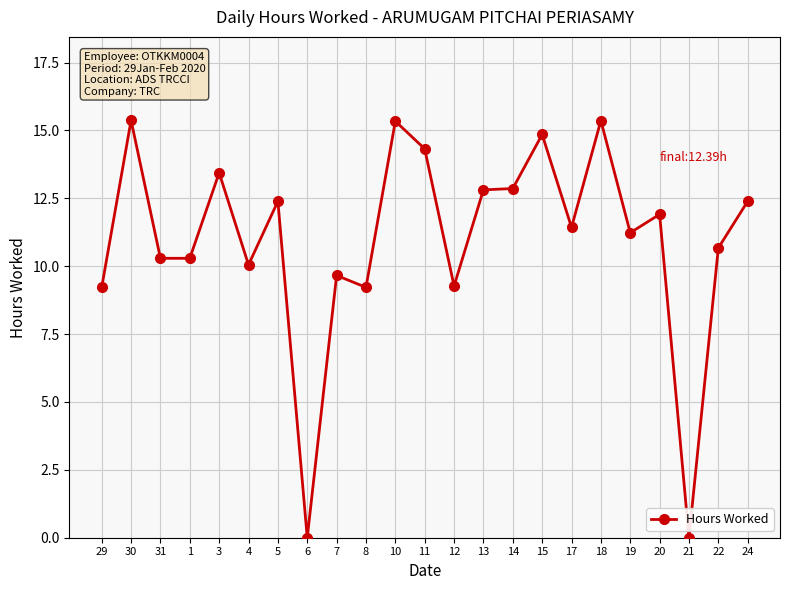

What is the change in value from 5 to 13?

+0.4